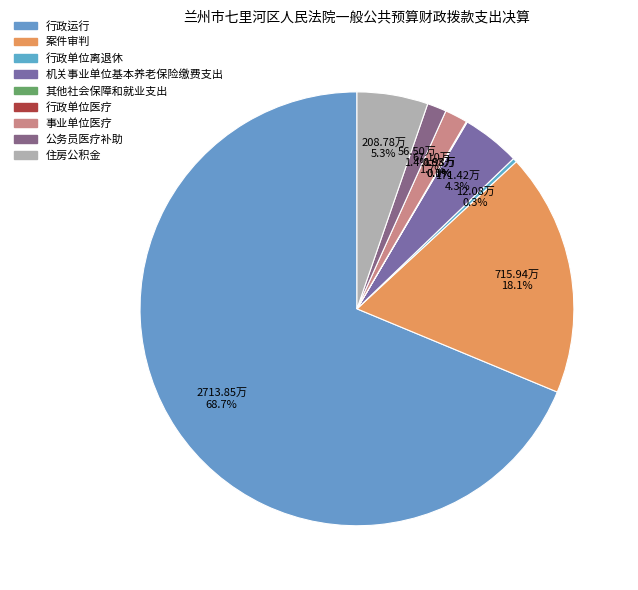

Which slice is the largest?

行政运行